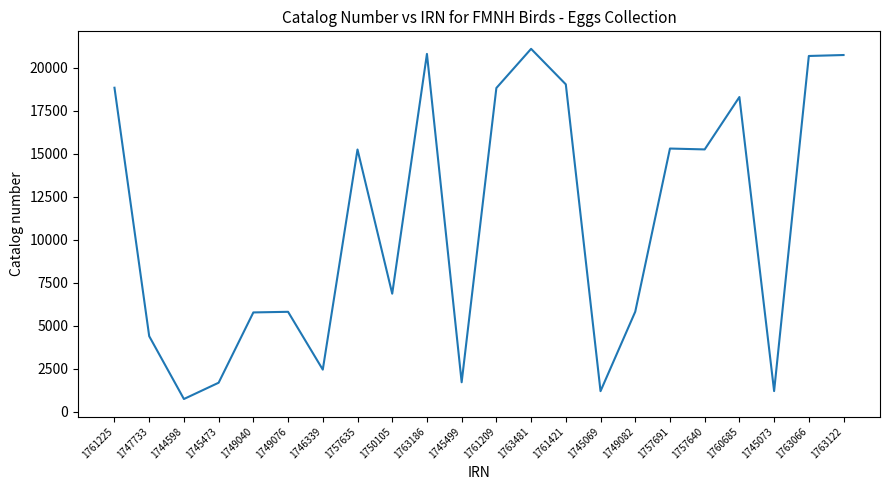

How many values are below 15249?

11